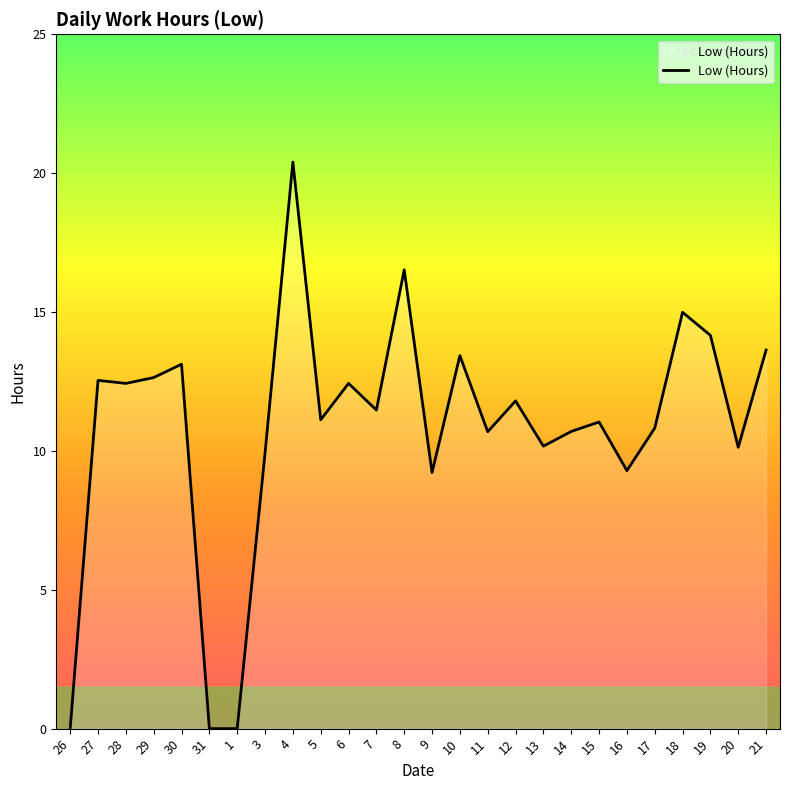

Is it true that the value at 10 is 13.4?

True